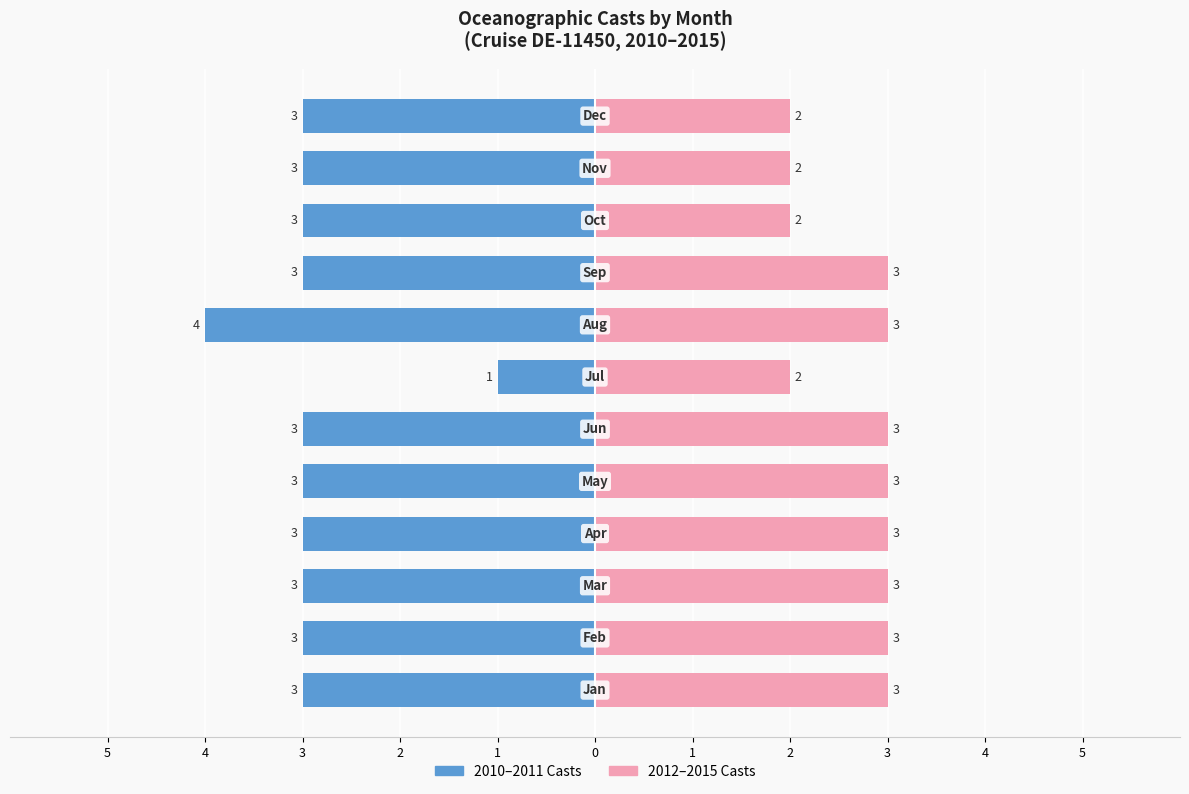

Count the 2012–2015 Casts values in the range 2 to 3.

12